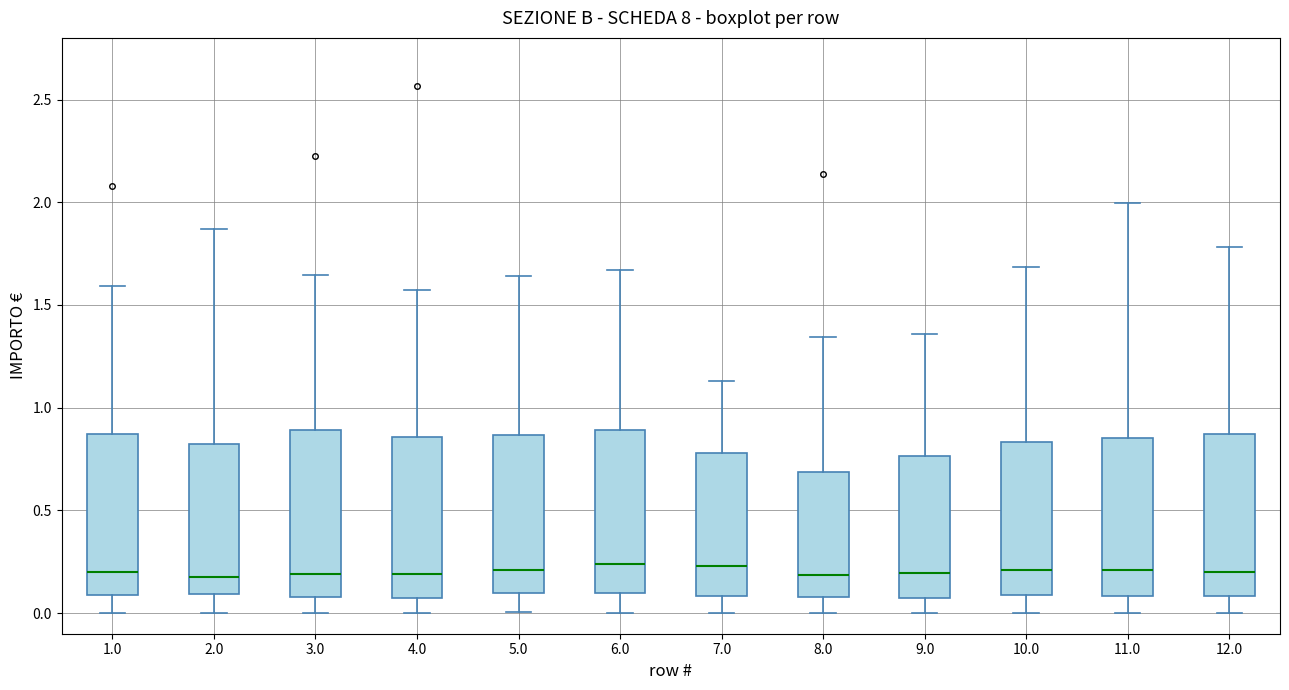

Reading left to right, transcribe this box plot: for each box, give where its median line is, the range the box spans, and where its two whiskers end, as read against the y-axis. The values are not printed on the chart, so give them approximately, as read against the axis.

1.0: median 0.20, box 0.10 to 0.85, whiskers 0.00 to 1.60
2.0: median 0.20, box 0.10 to 0.85, whiskers 0.00 to 1.85
3.0: median 0.20, box 0.10 to 0.90, whiskers 0.00 to 1.65
4.0: median 0.20, box 0.05 to 0.85, whiskers 0.00 to 1.55
5.0: median 0.20, box 0.10 to 0.85, whiskers 0.00 to 1.65
6.0: median 0.25, box 0.10 to 0.90, whiskers 0.00 to 1.65
7.0: median 0.25, box 0.10 to 0.80, whiskers 0.00 to 1.15
8.0: median 0.20, box 0.10 to 0.70, whiskers 0.00 to 1.35
9.0: median 0.20, box 0.10 to 0.75, whiskers 0.00 to 1.35
10.0: median 0.20, box 0.10 to 0.85, whiskers 0.00 to 1.70
11.0: median 0.20, box 0.10 to 0.85, whiskers 0.00 to 2.00
12.0: median 0.20, box 0.10 to 0.85, whiskers 0.00 to 1.80